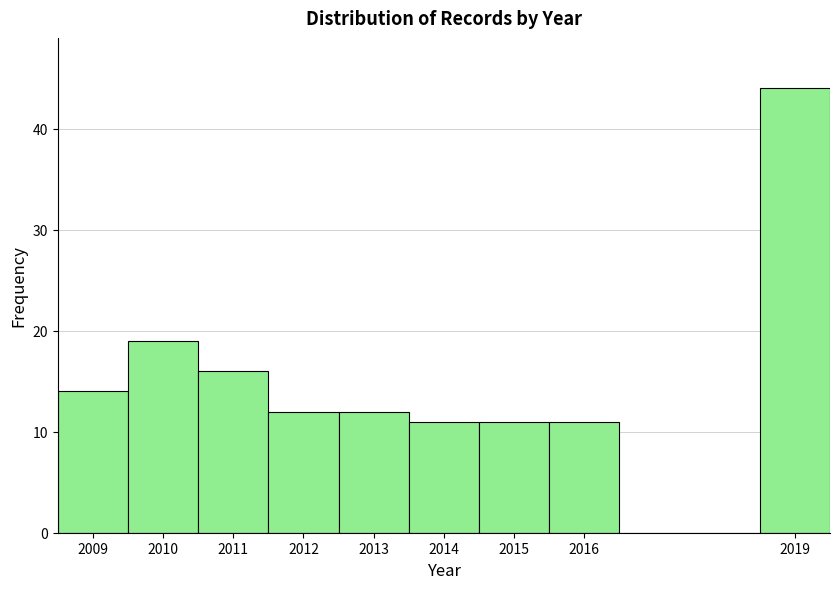

Over which range of the x-axis is the bar tallest?

2018.5 to 2019.5